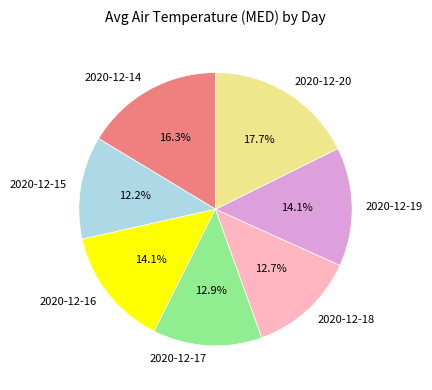

Combined, what portion of the pie is 2020-12-20 and 2020-12-17?

30.6%